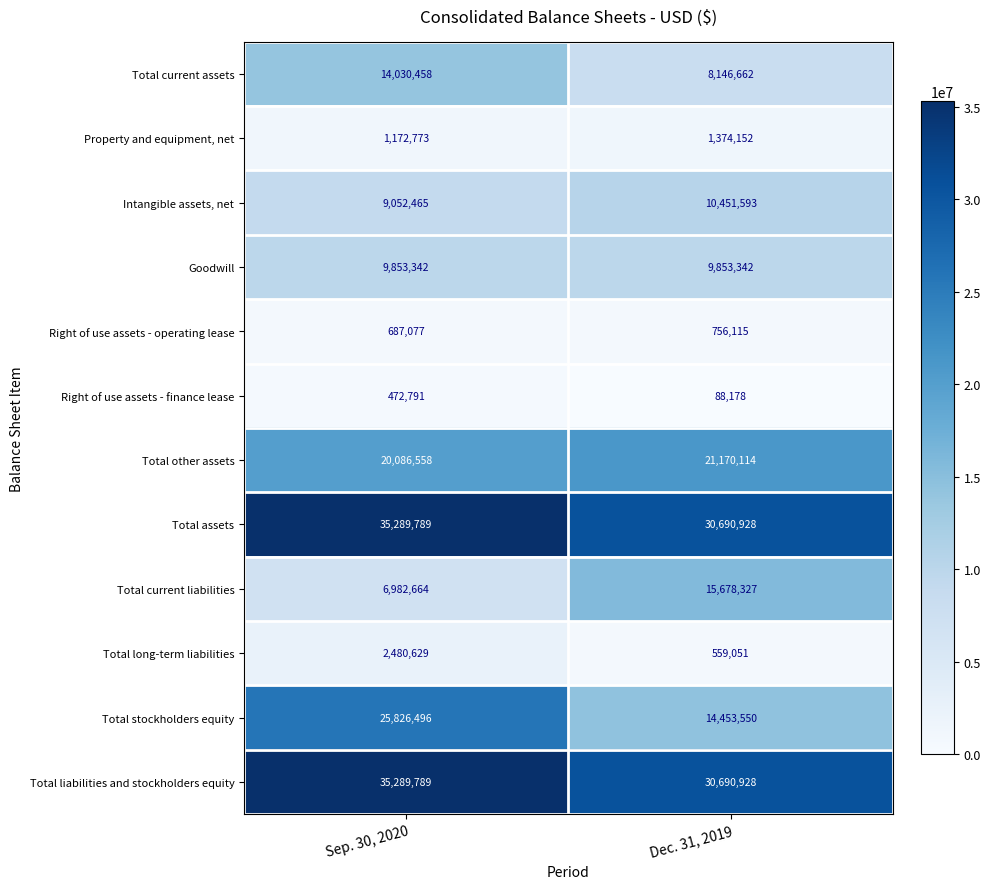

Rank the categories by Total liabilities and stockholders equity value from lowest to highest.

Dec. 31, 2019, Sep. 30, 2020